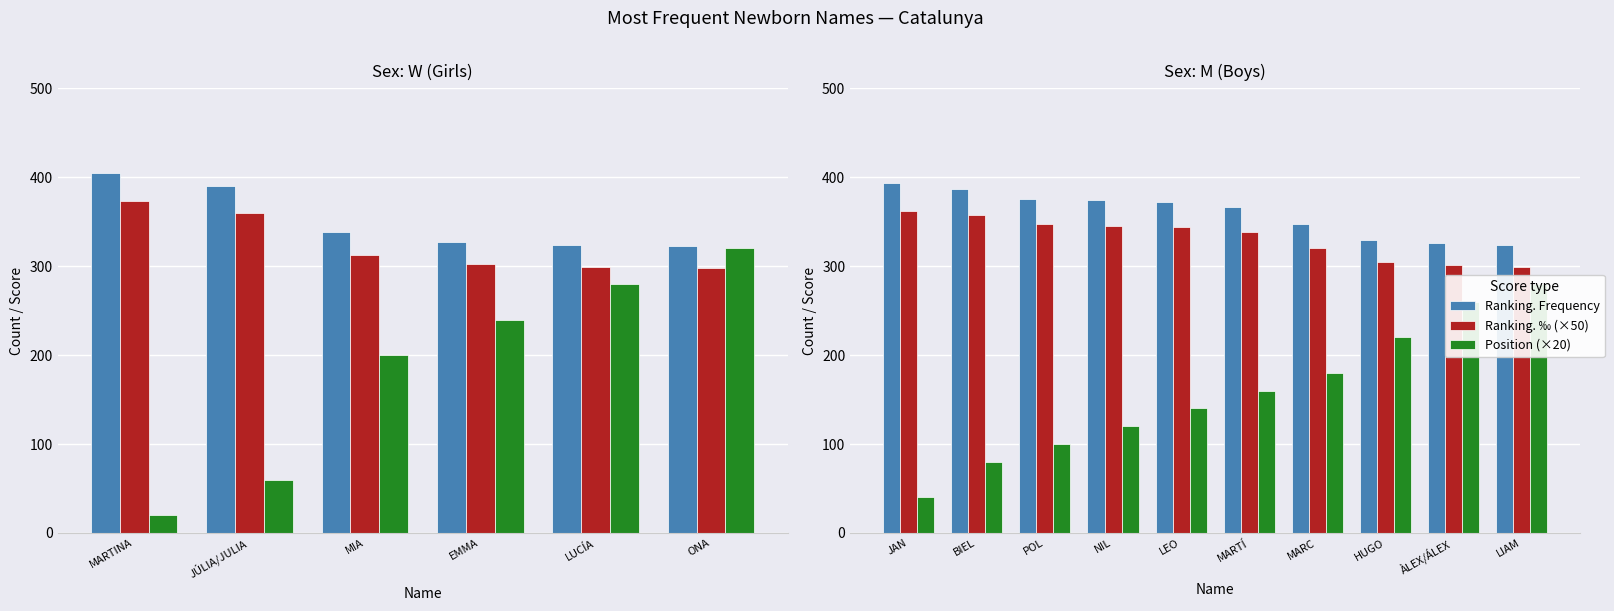

How many data points in Ranking. Frequency are above 372?

4